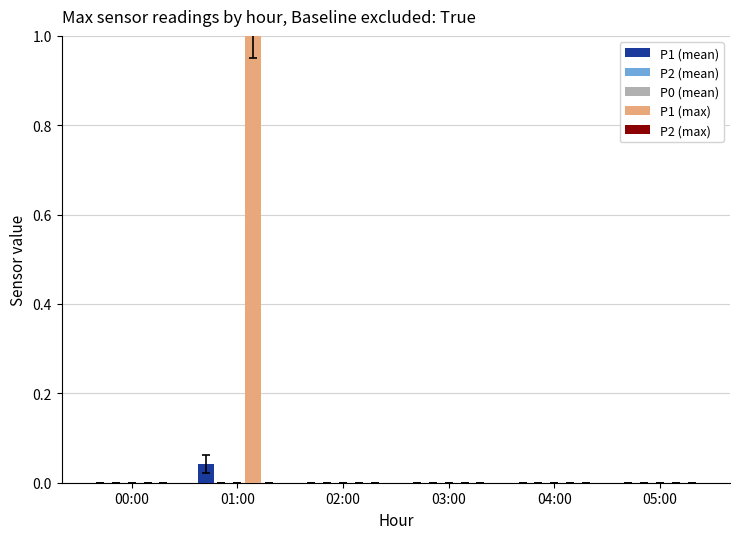

How many bars are there in total?

30